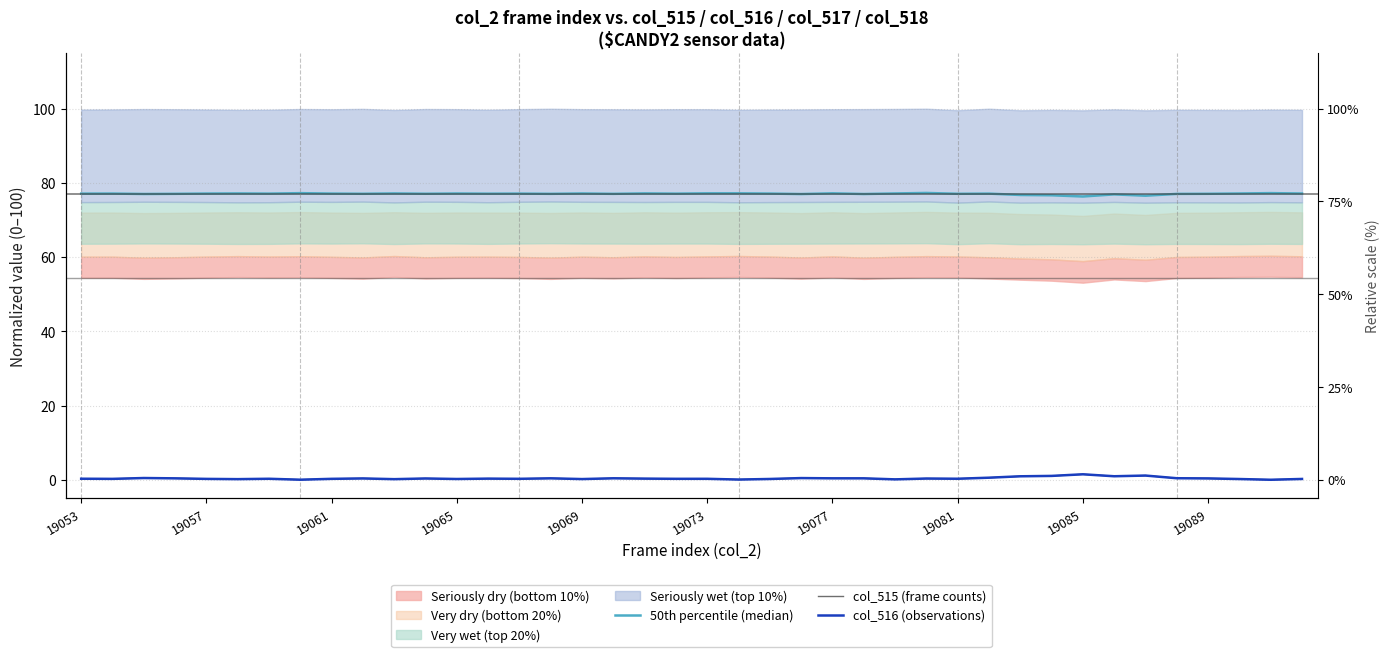

How many interior local peaks does the 50th percentile (median) series have?

14